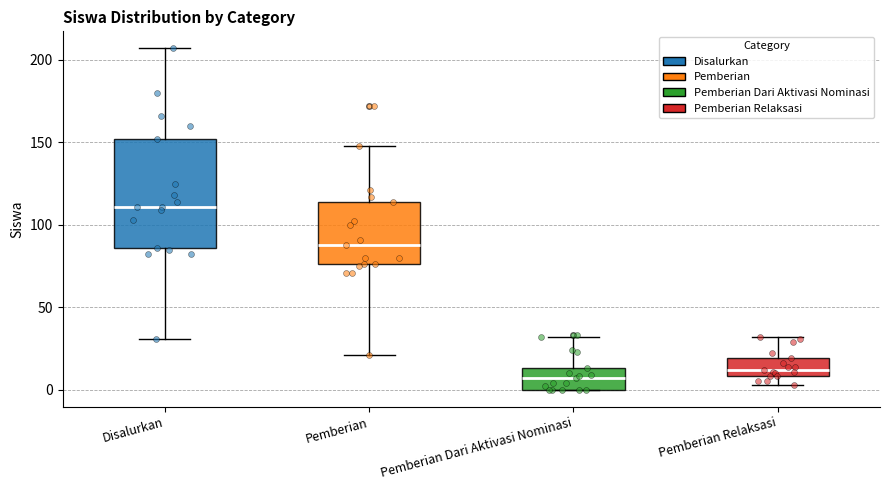

Reading left to right, transcribe this box plot: for each box, give where its median line is, the range the box spans, and where its two whiskers end, as read against the y-axis. The values are not printed on the chart, so give them approximately, as read against the axis.

Disalurkan: median 110, box 85 to 150, whiskers 30 to 205
Pemberian: median 90, box 75 to 115, whiskers 20 to 150
Pemberian Dari Aktivasi Nominasi: median 5, box 0 to 15, whiskers 0 to 30
Pemberian Relaksasi: median 10 (inside the box), box 10 to 20, whiskers 5 to 30